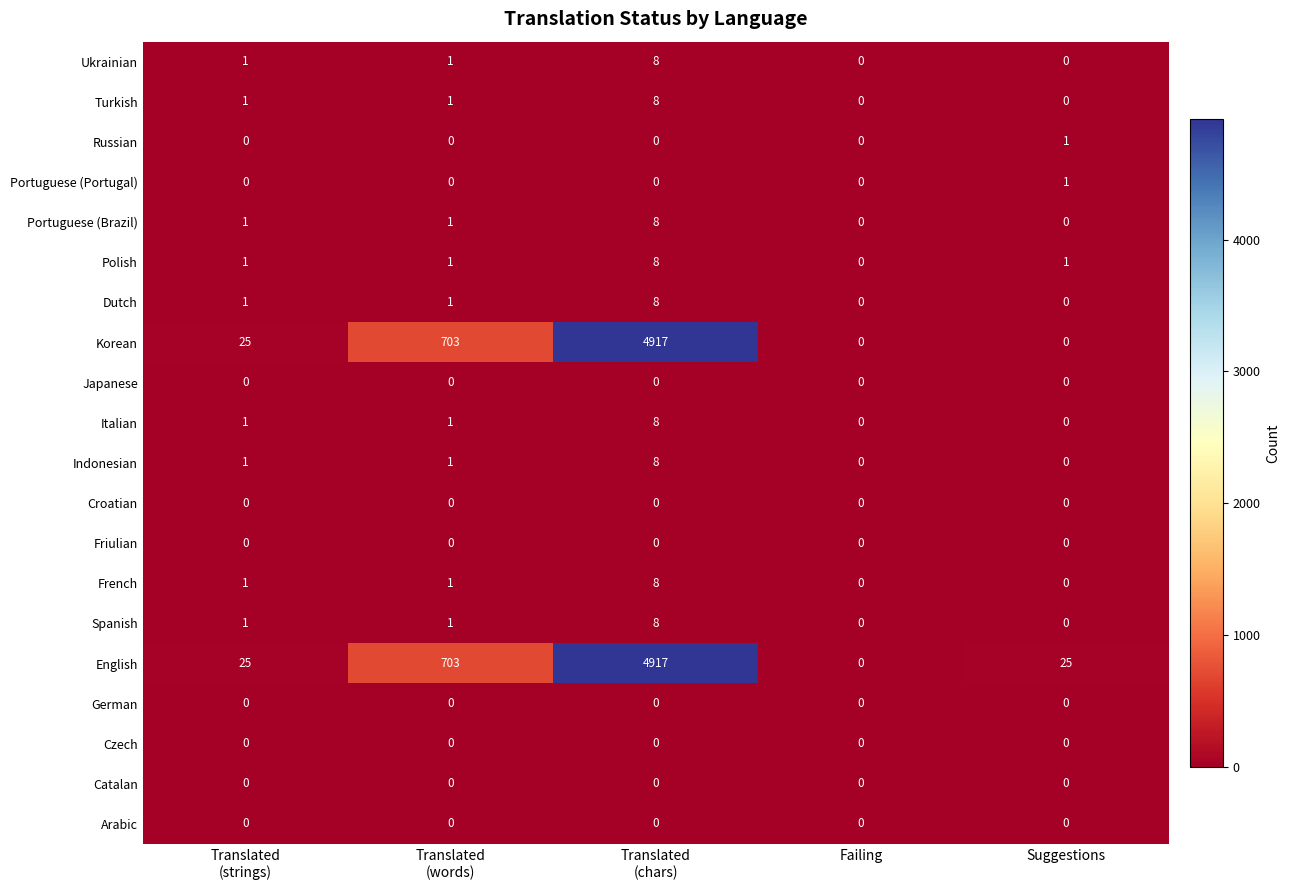

What is the difference between the highest and lowest values at Suggestions?

25